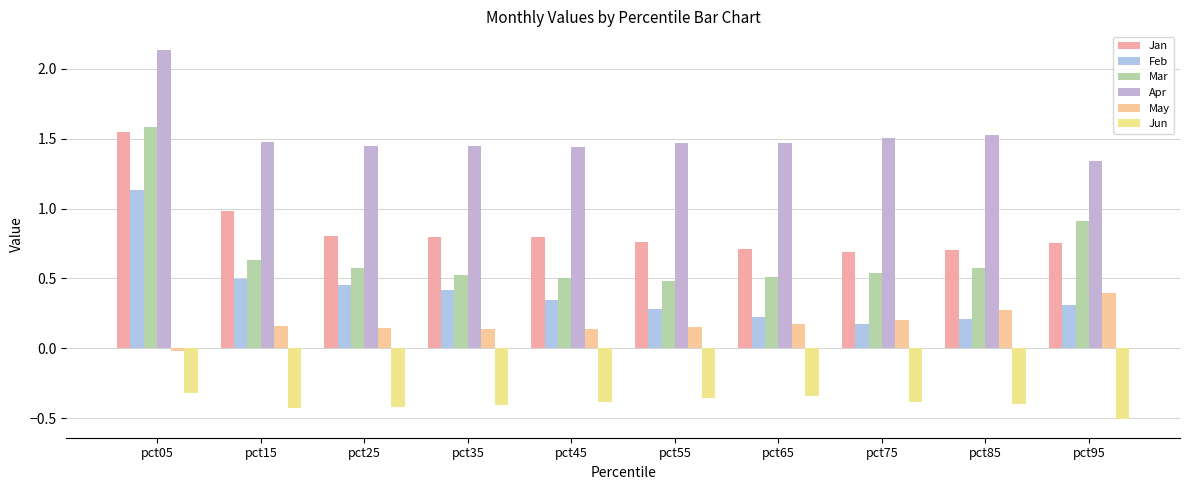

The value of Mar at pct55 is 0.5. True or false?

True